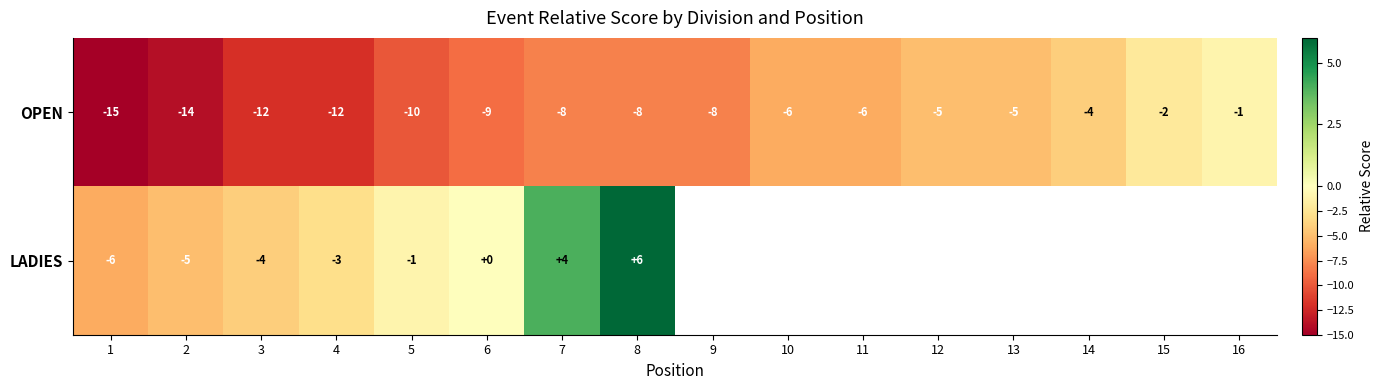

True or false: OPEN has a value of -2 at 15.

True